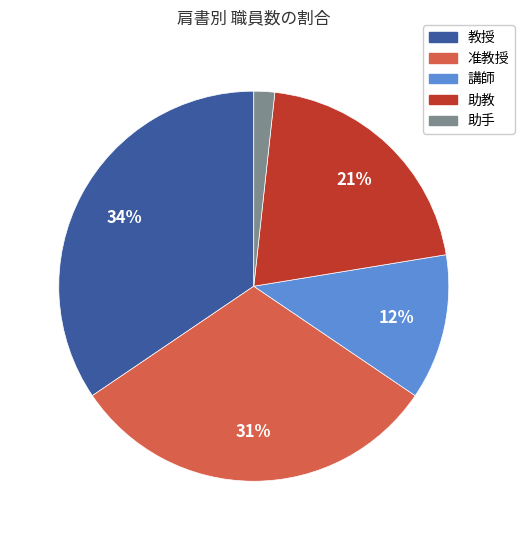

Do 教授 and 助手 together represent more than half of the pie?

No